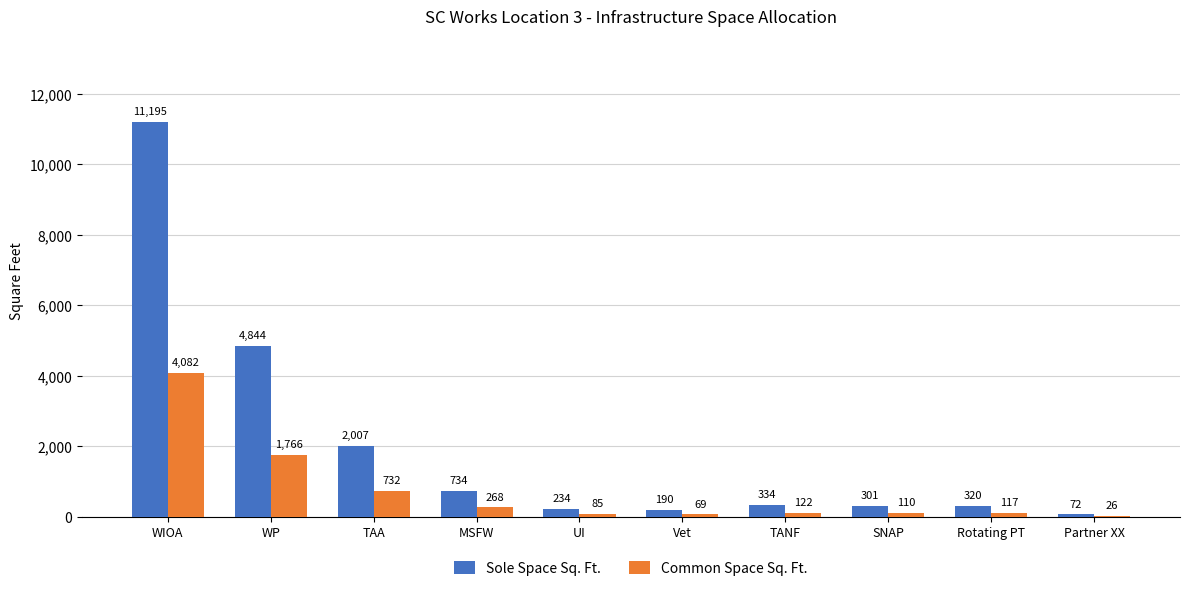

What is the sum of all Common Space Sq. Ft. values?

7377